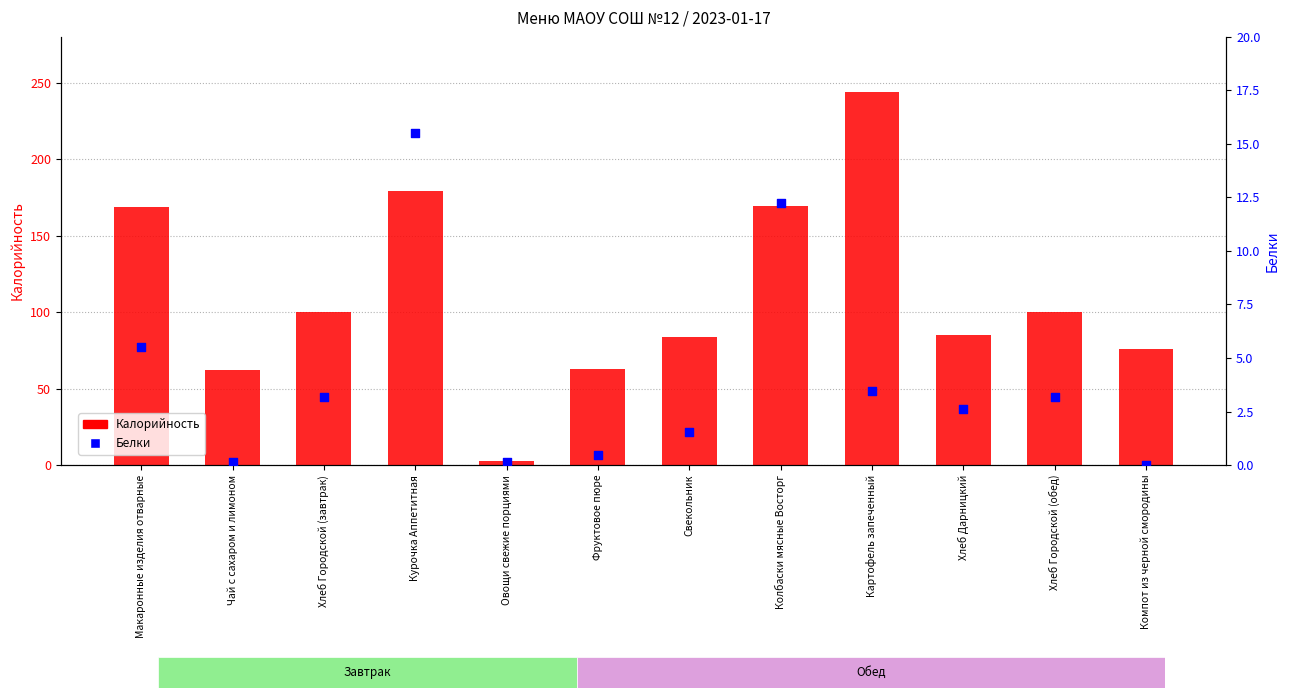

Which series contains the lowest Y value?

Белки